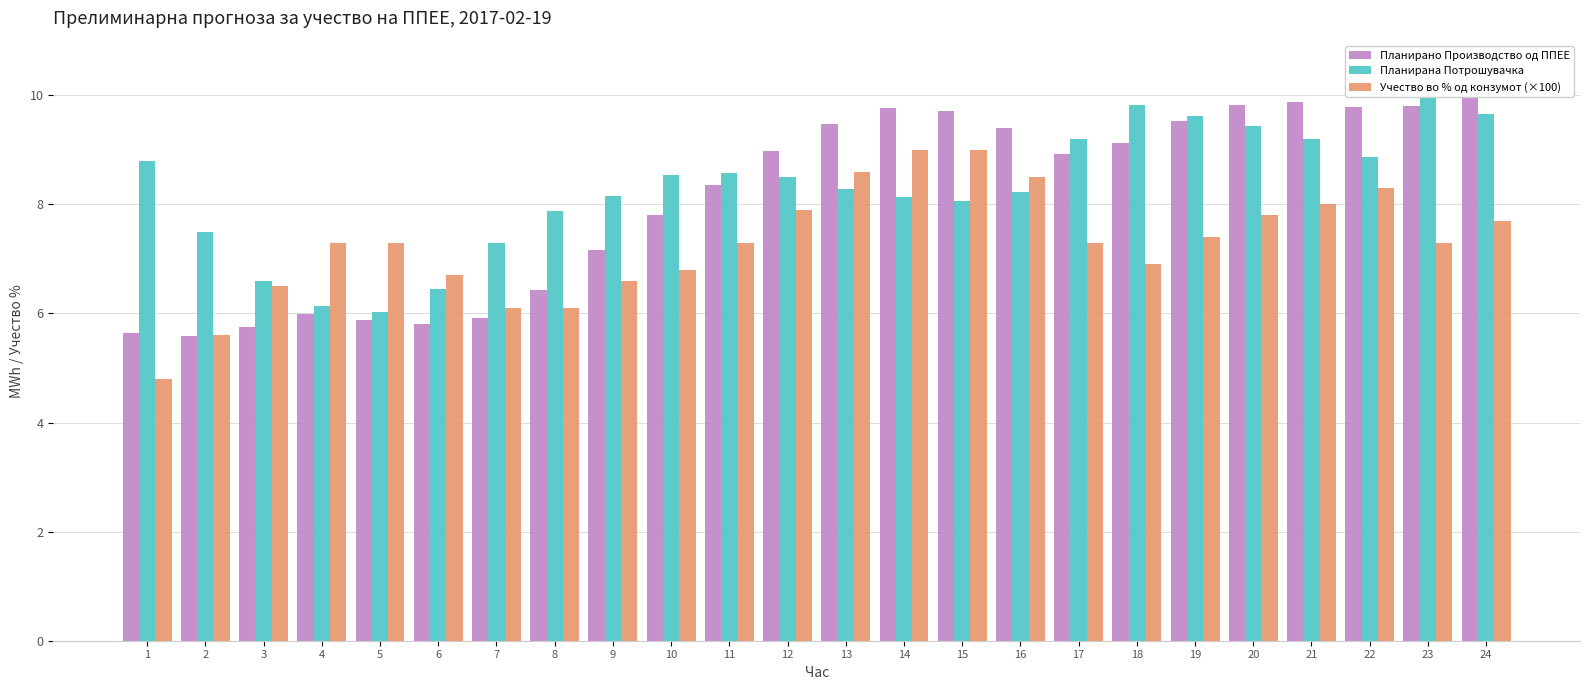

Reading left to right, extract all data points from this chart.

Планирано Производство од ППЕЕ: 5.6	5.6	5.8	6.0	5.9	5.8	5.9	6.4	7.2	7.8	8.4	9.0	9.5	9.8	9.7	9.4	8.9	9.1	9.5	9.8	9.9	9.8	9.8	10.0
Планирана Потрошувачка: 8.8	7.5	6.6	6.1	6.0	6.5	7.3	7.9	8.2	8.5	8.6	8.5	8.3	8.1	8.1	8.2	9.2	9.8	9.6	9.4	9.2	8.9	10.0	9.7
Учество во % од конзумот (×100): 4.8	5.6	6.5	7.3	7.3	6.7	6.1	6.1	6.6	6.8	7.3	7.9	8.6	9.0	9.0	8.5	7.3	6.9	7.4	7.8	8.0	8.3	7.3	7.7